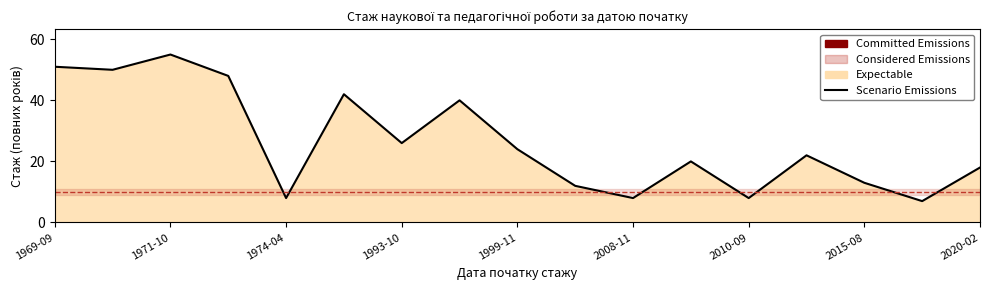

How many values exceed 22?

8